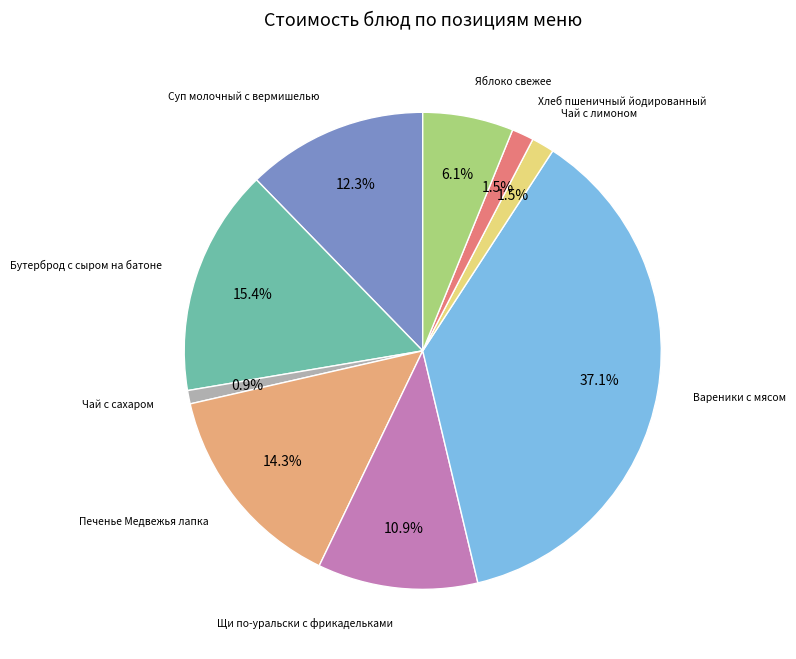

To the nearest percent, what is the average slice percentage?

11%